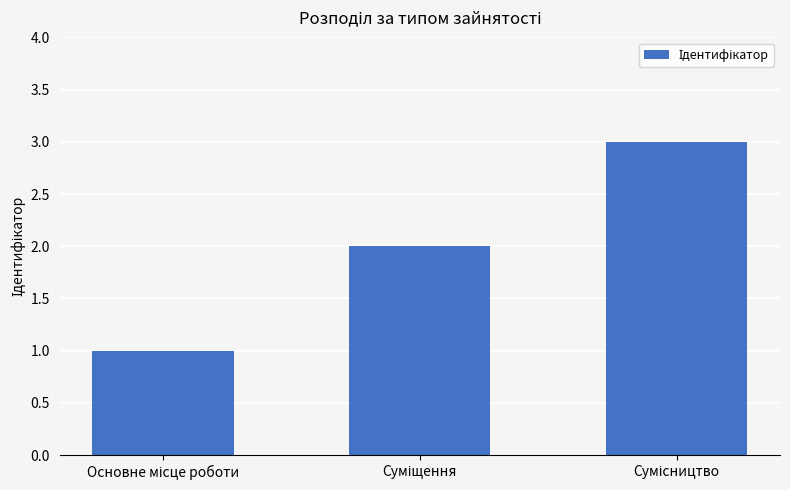

What is the greatest value displayed?

3